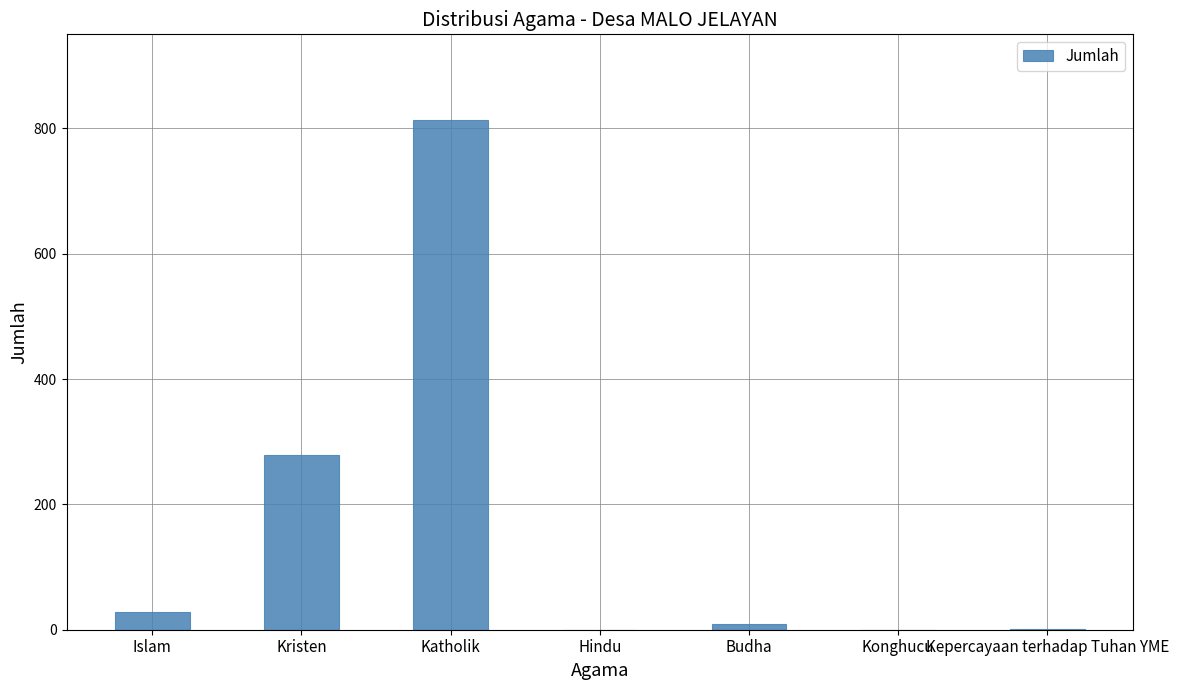

True or false: the data shows 813 at Katholik.

True